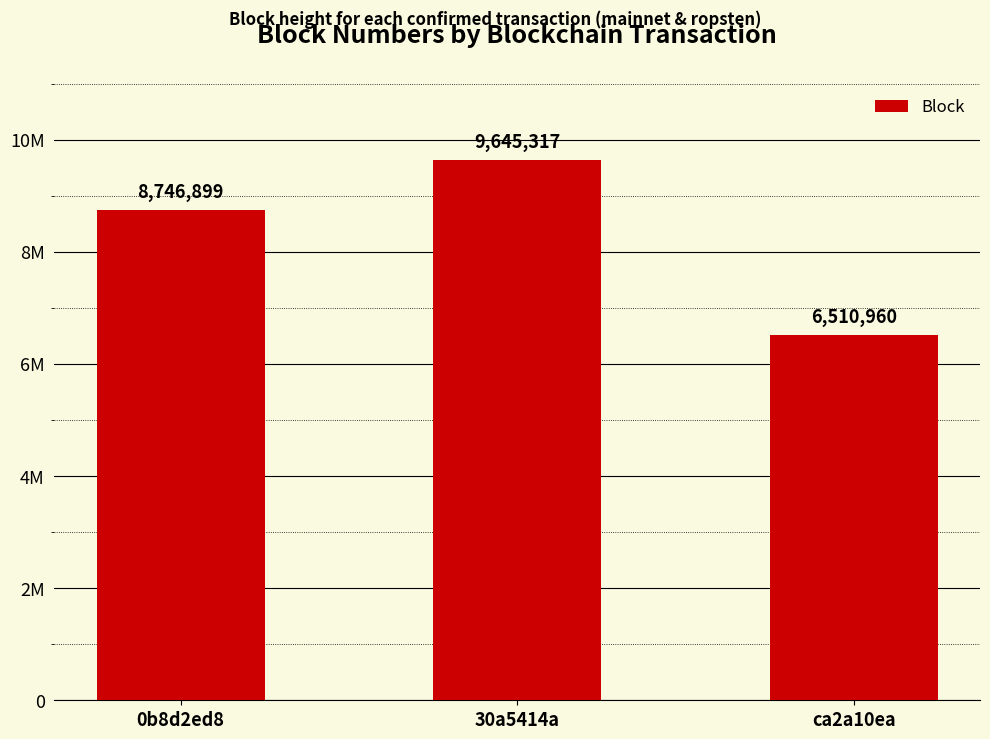

Reading left to right, list all the values displayed in this chart.

0b8d2ed8=8746899	30a5414a=9645317	ca2a10ea=6510960